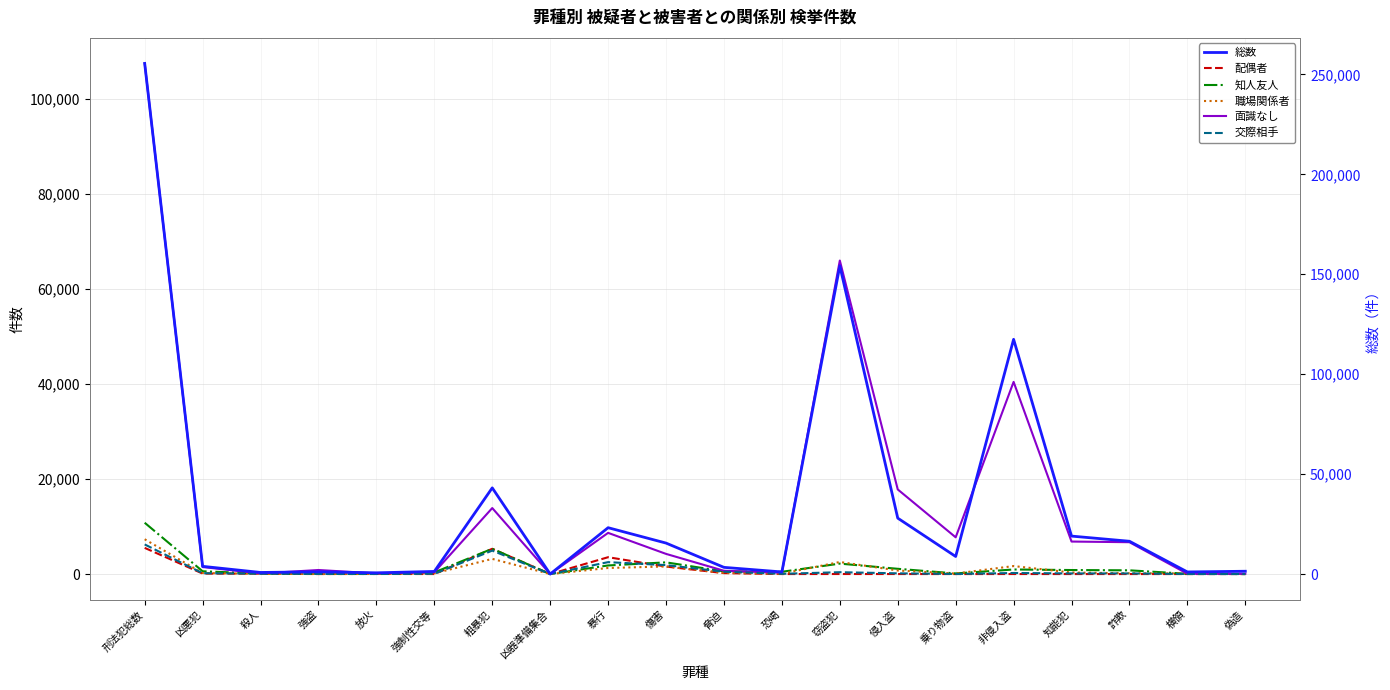

What are all the series names shown in the legend?

配偶者, 知人友人, 職場関係者, 面識なし, 交際相手, 総数